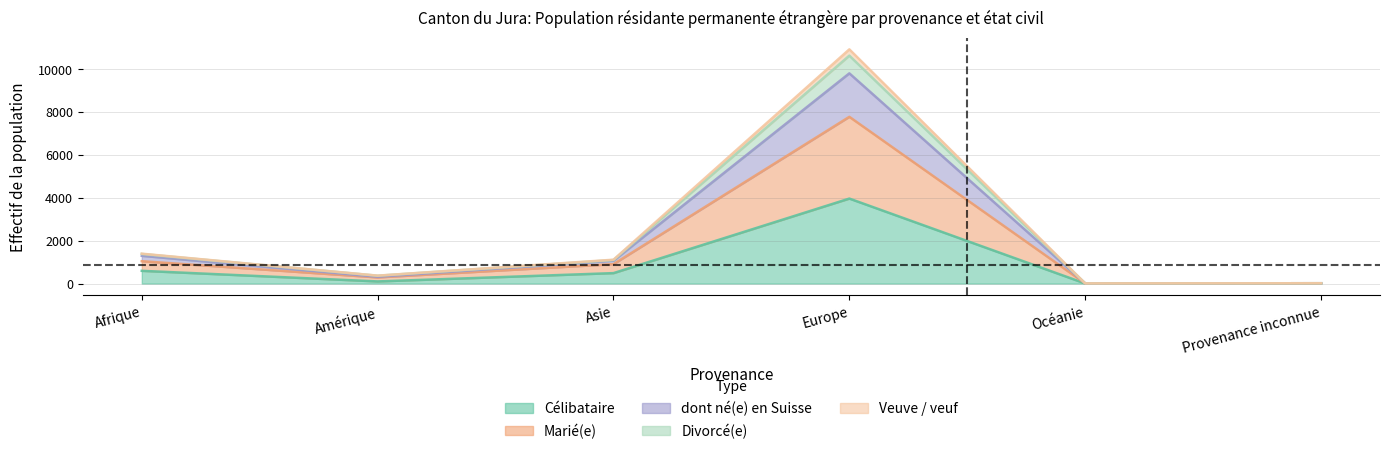

At which category is the sum across all series the highest?

Europe